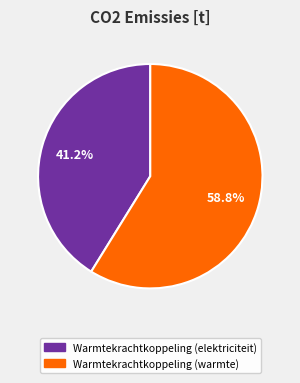

To the nearest percent, what is the average slice percentage?

50%